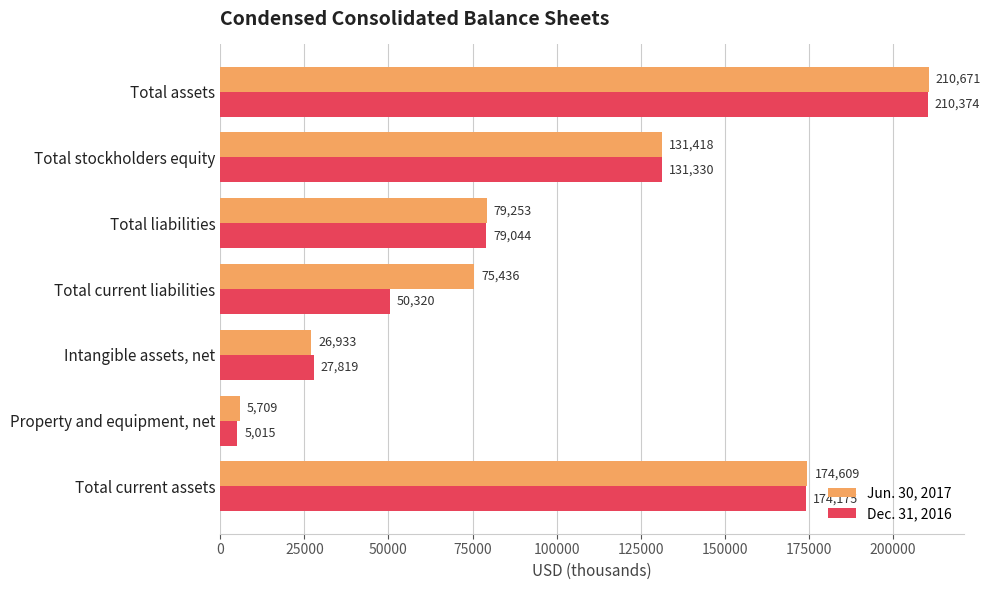

Which category has the highest value across all series?

Total assets